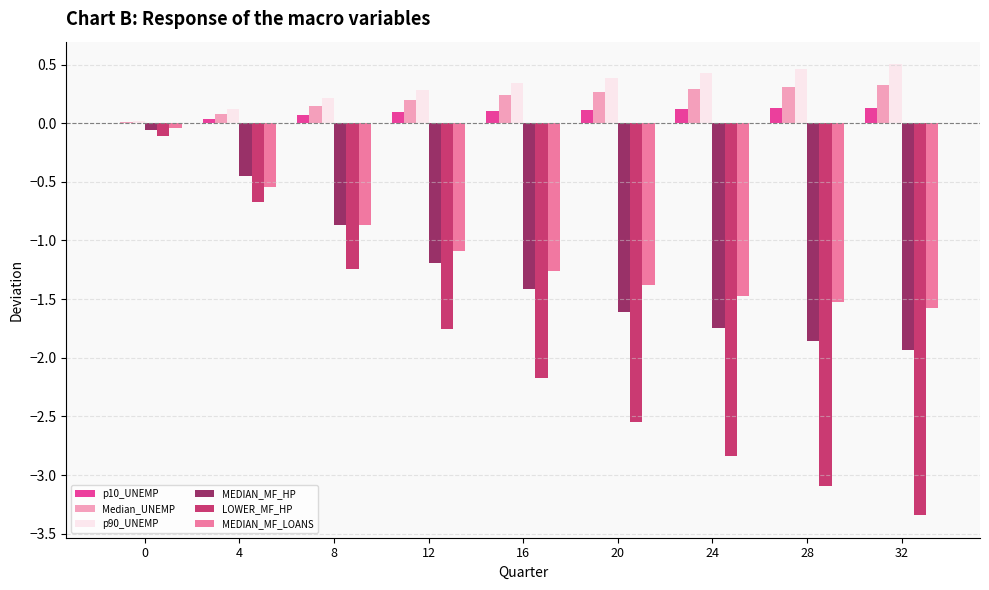

What is the average value of the p90_UNEMP series?

0.3